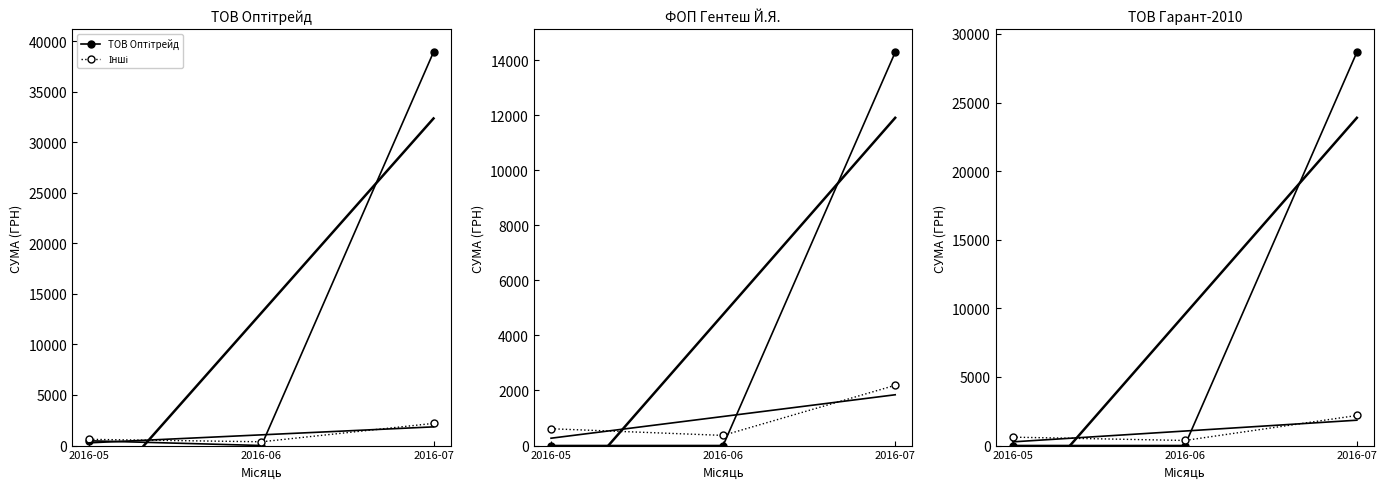

Which has a higher value, 2016-06 or 2016-05?

2016-05